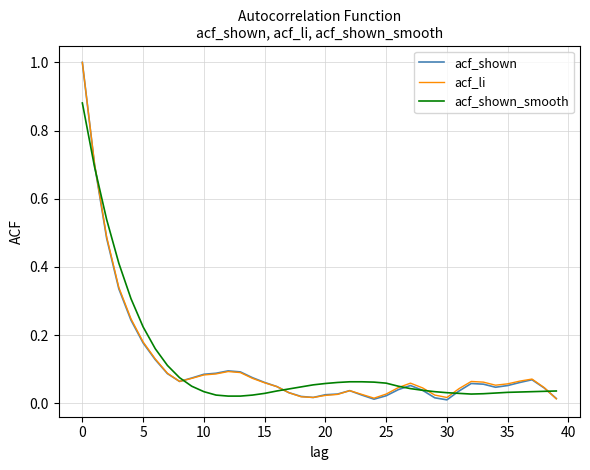

What is the highest value of the acf_li series?

1.0